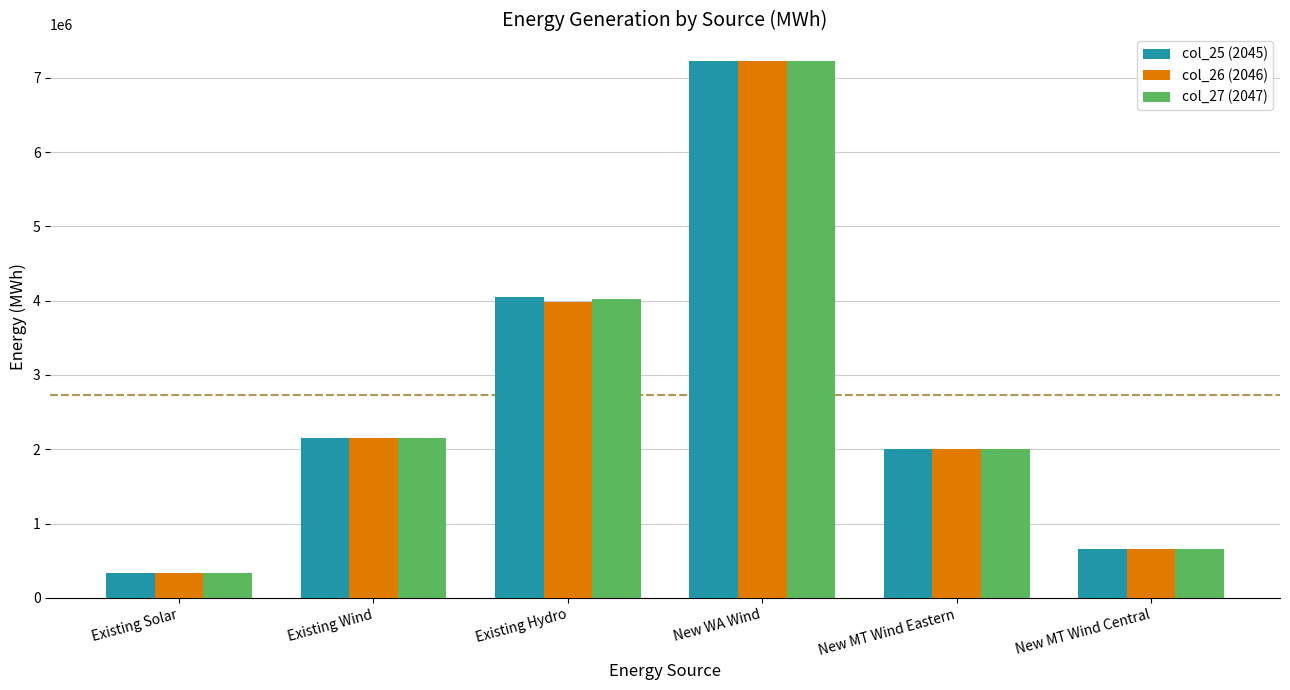

Reading right to left, extract all data points from this chart.

col_25 (2045): 662486.7	2004848.4	7222183.9	4045443.9	2155492.6	331957.6
col_26 (2046): 662484.3	2004577.4	7221609.1	3985322.8	2155492.6	331957.6
col_27 (2047): 662304.8	2004232.8	7220086.8	4024708.9	2155492.6	331957.6